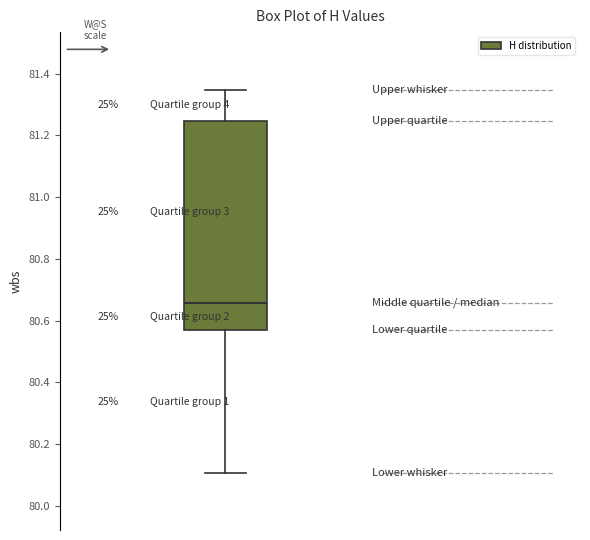

Read this box plot against the y-axis: the position of the median line, the range covered by the box, and the ends of both whiskers. The values are not printed on the chart, so give them approximately, as read against the axis.

median 80.66, box 80.56 to 81.24, whiskers 80.10 to 81.34